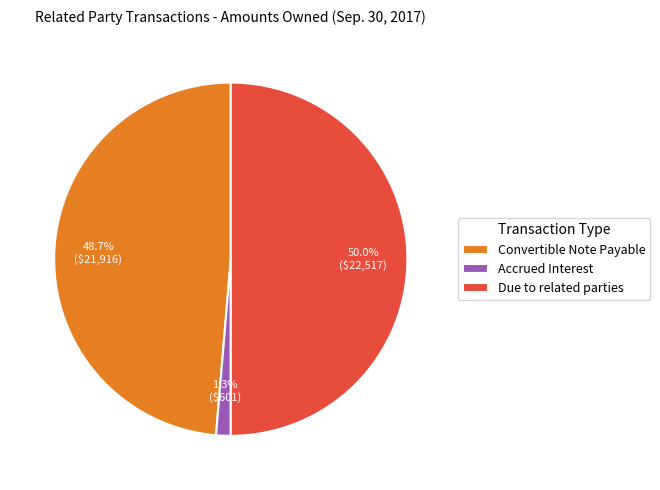

Combined, what portion of the pie is Accrued Interest and Convertible Note Payable?

50.0%